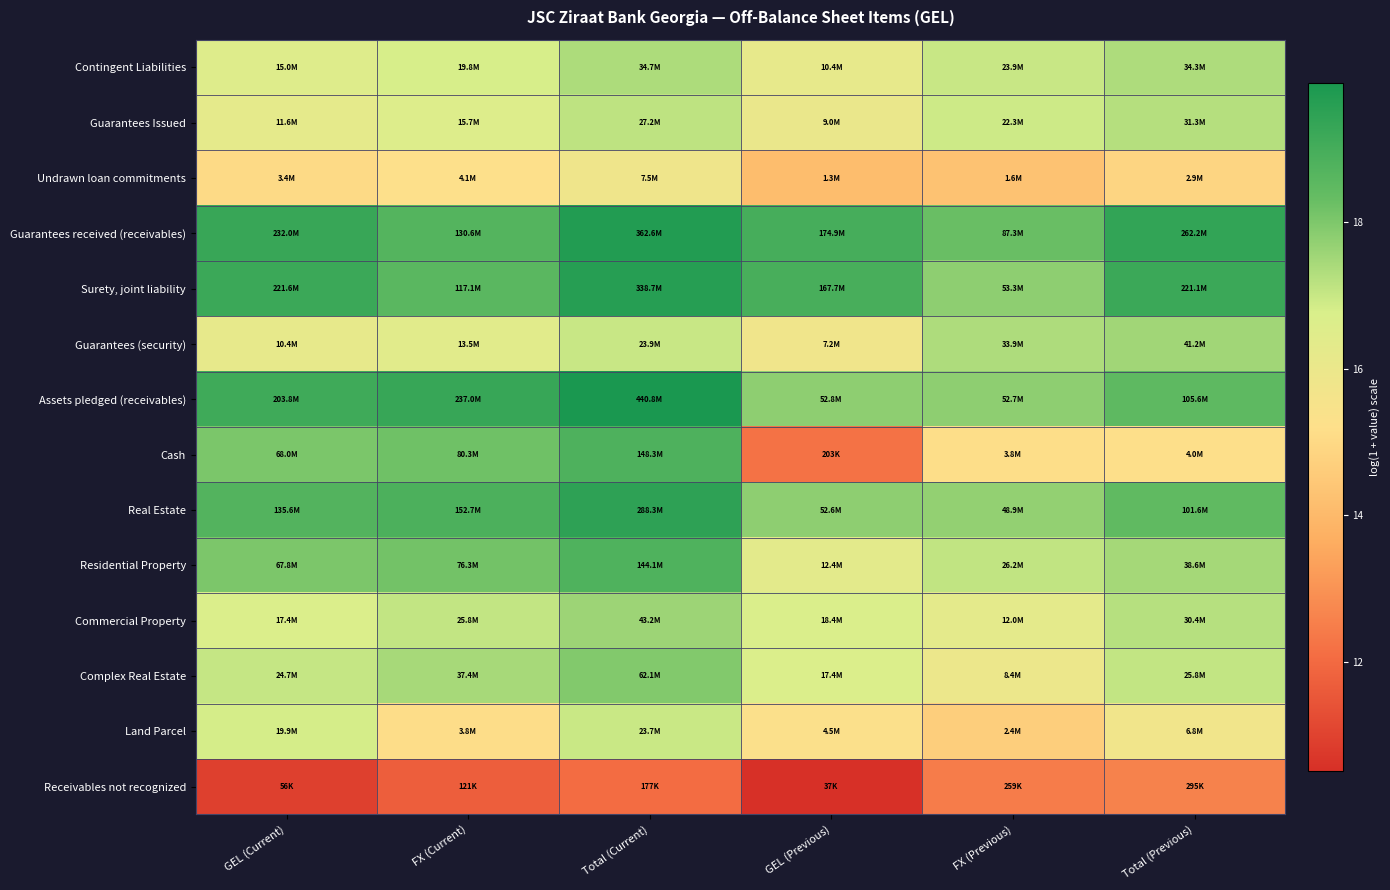

What is the total value across all series at Total (Previous)?

237.8